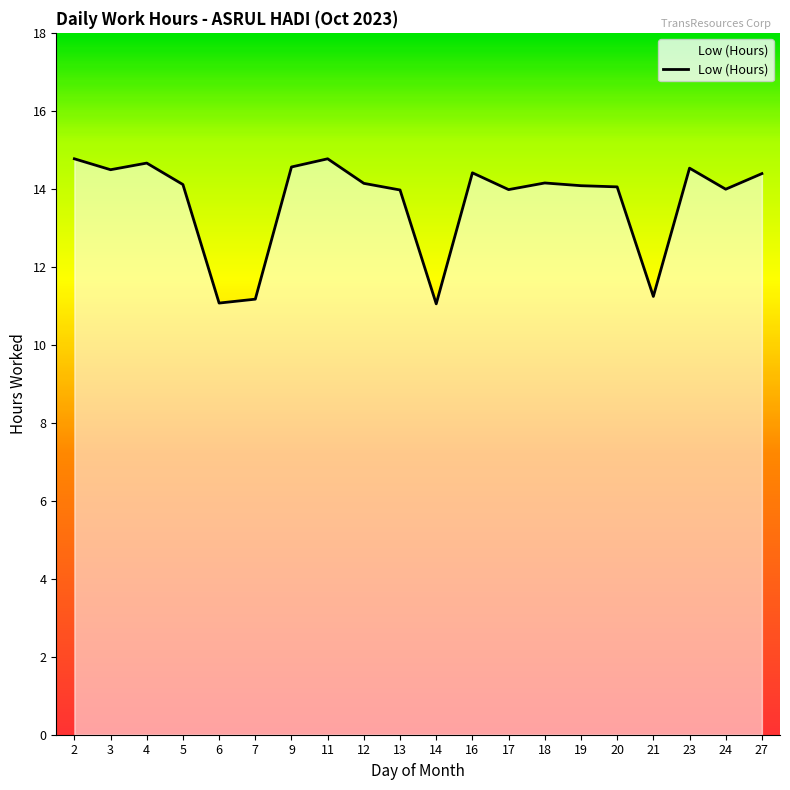

What is the minimum value shown in the chart?

11.1